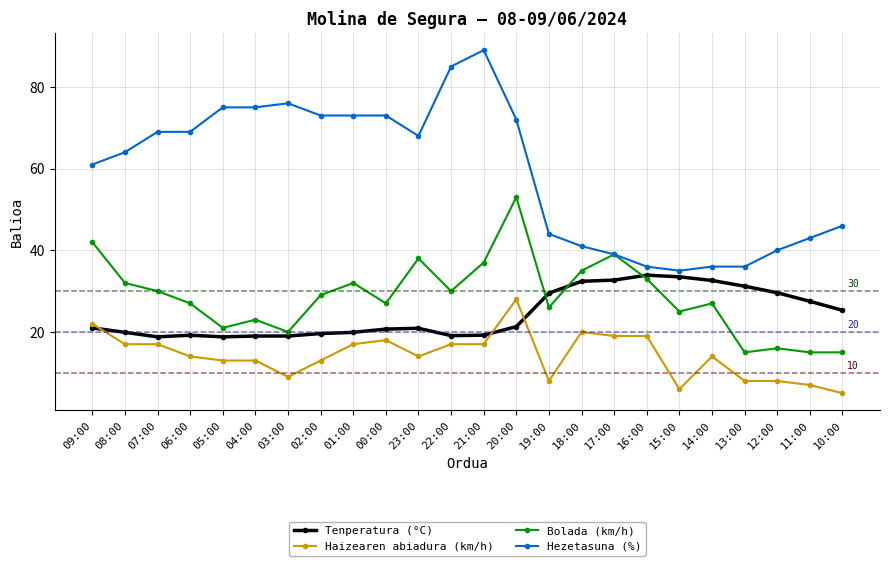

Does the chart display data point markers on the line(s)?

Yes